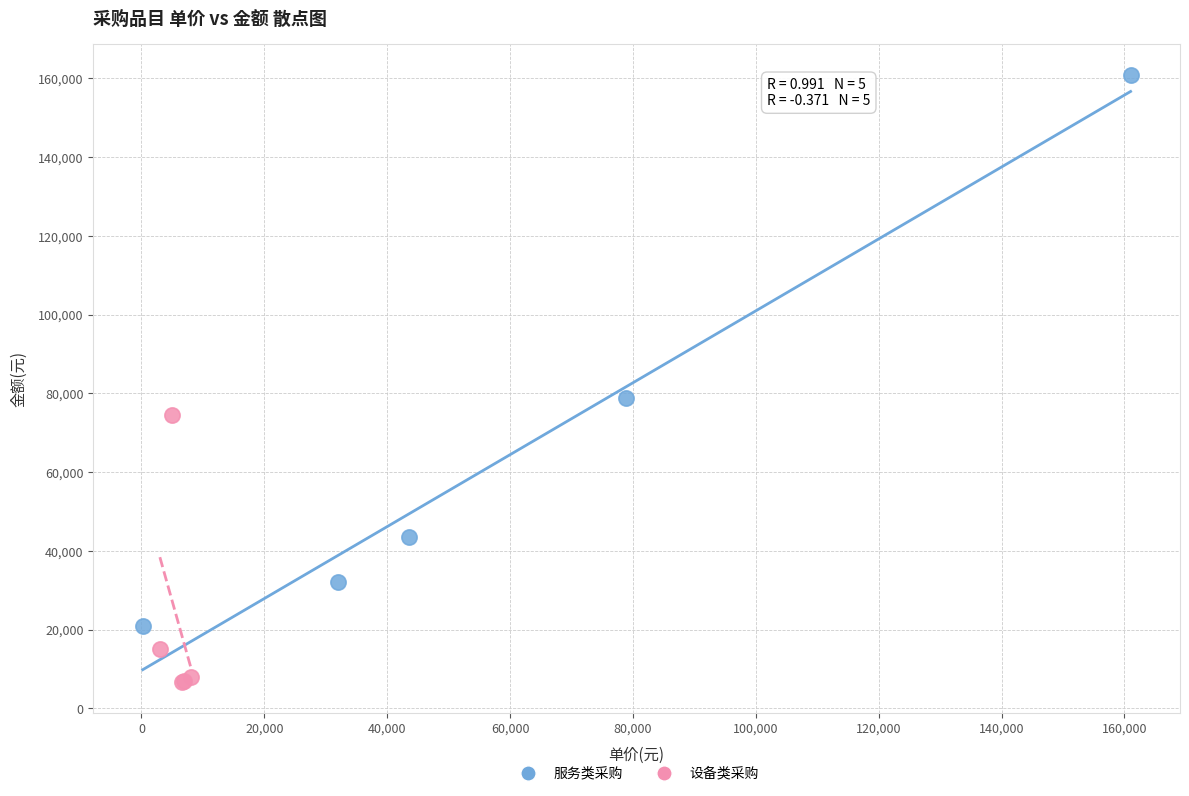

Which series contains the highest Y value?

服务类采购